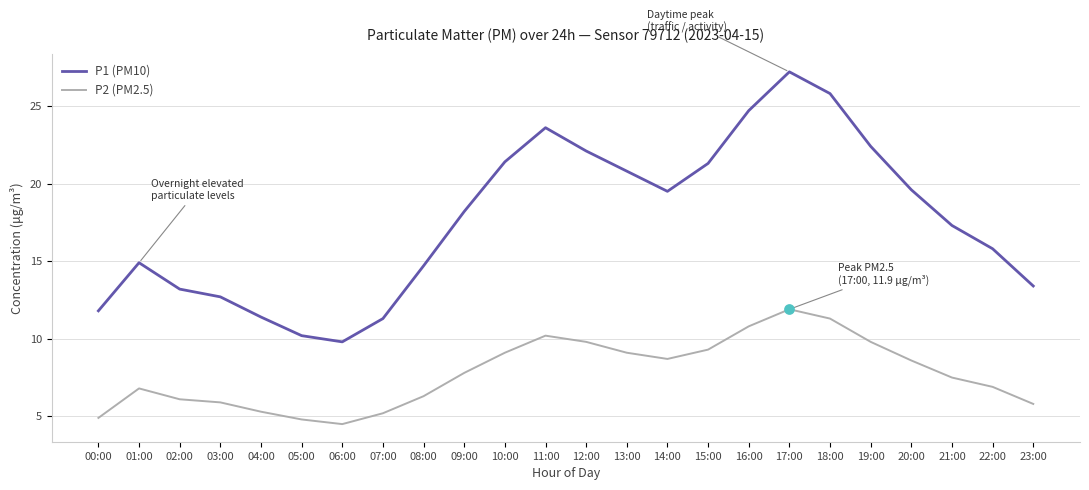

What is the spread (max minus min) of values at 22:00?

8.9